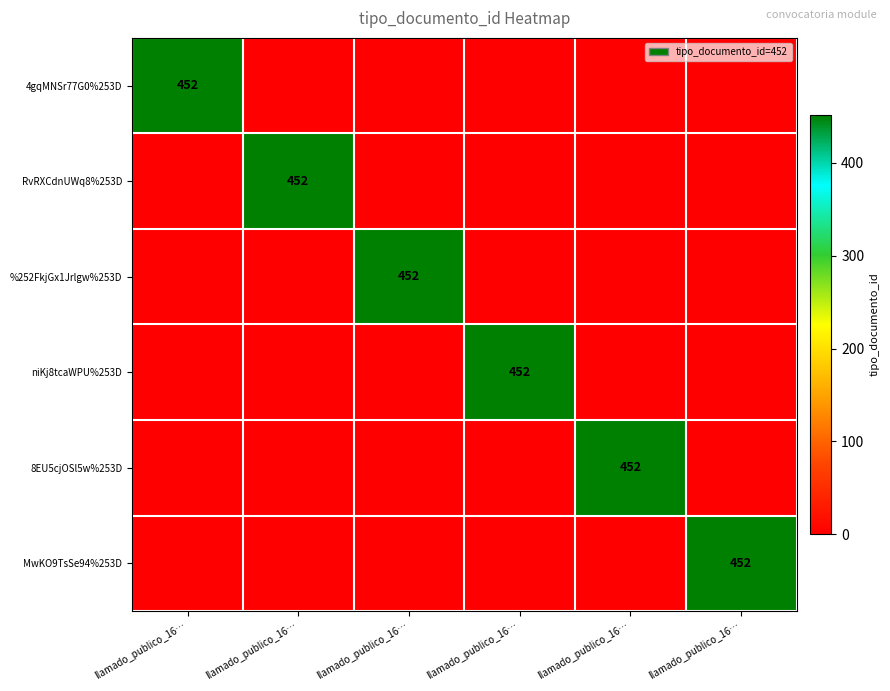

At which category is the sum across all series the highest?

llamado_publico_16…